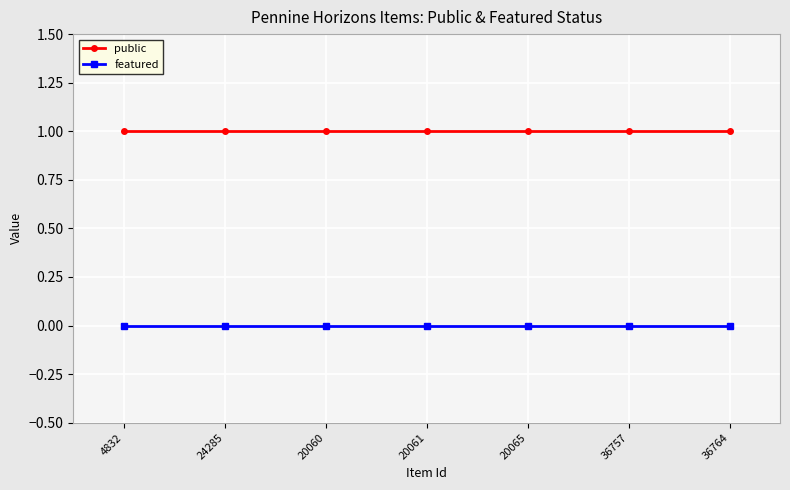

Is the value of public at 20060 greater than the value of featured at 4832?

Yes